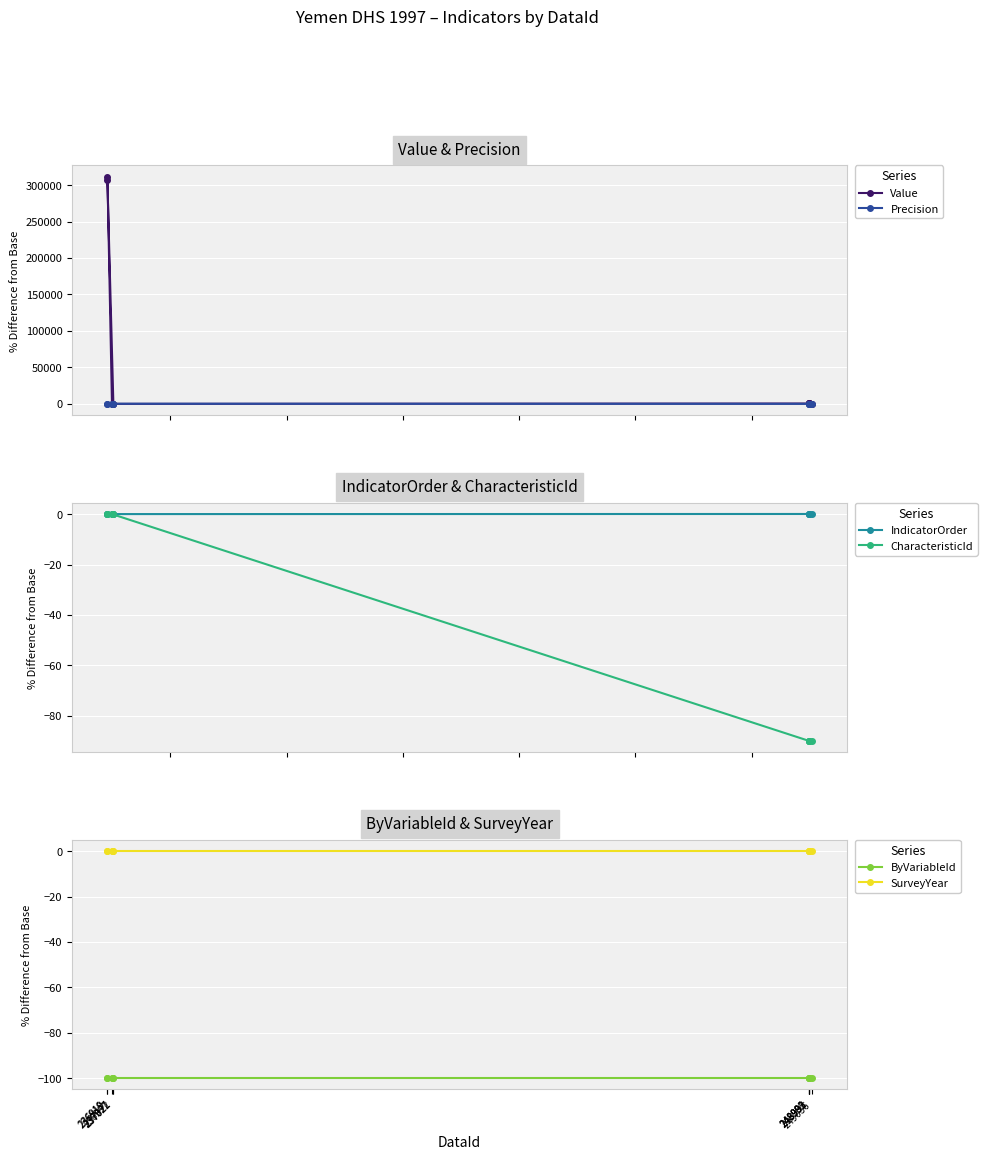

Reading left to right, extract all data points from this chart.

Value: 0.0	159.9	306776.2	311256.4	-98.0	412.4	855.4	593.1	1117.8	-99.9
Precision: 0.0	-100.0	-100.0	-100.0	100.0	-100.0	-100.0	-100.0	-100.0	200.0
IndicatorOrder: 0.0	0.0	0.0	0.0	0.0	0.0	0.0	0.0	0.0	0.0
CharacteristicId: 0.0	0.0	0.0	0.0	0.0	-90.0	-90.0	-90.0	-90.0	-90.0
ByVariableId: -100.0	-100.0	-100.0	-100.0	-100.0	-100.0	-100.0	-100.0	-100.0	-100.0
SurveyYear: 0.0	0.0	0.0	0.0	0.0	0.0	0.0	0.0	0.0	0.0